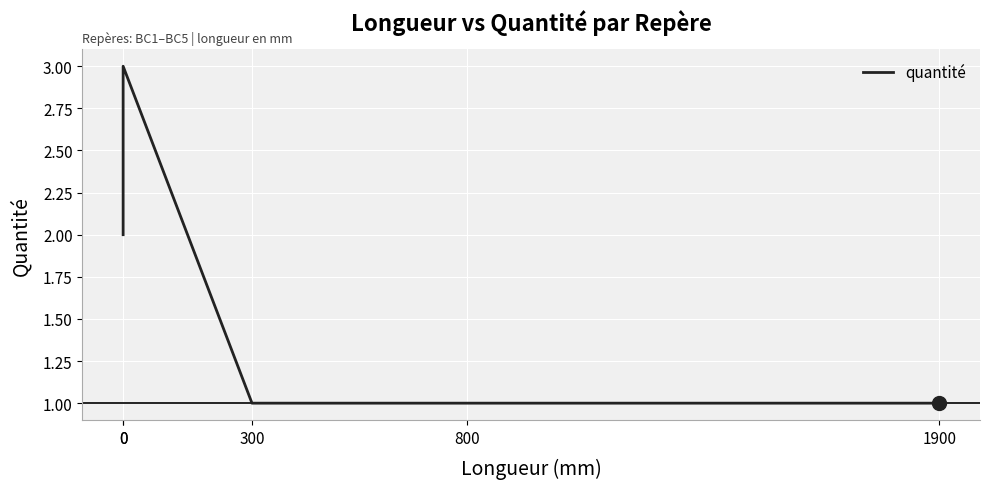

List the labels in order of value, largest first.

0, 0, 300, 800, 1900